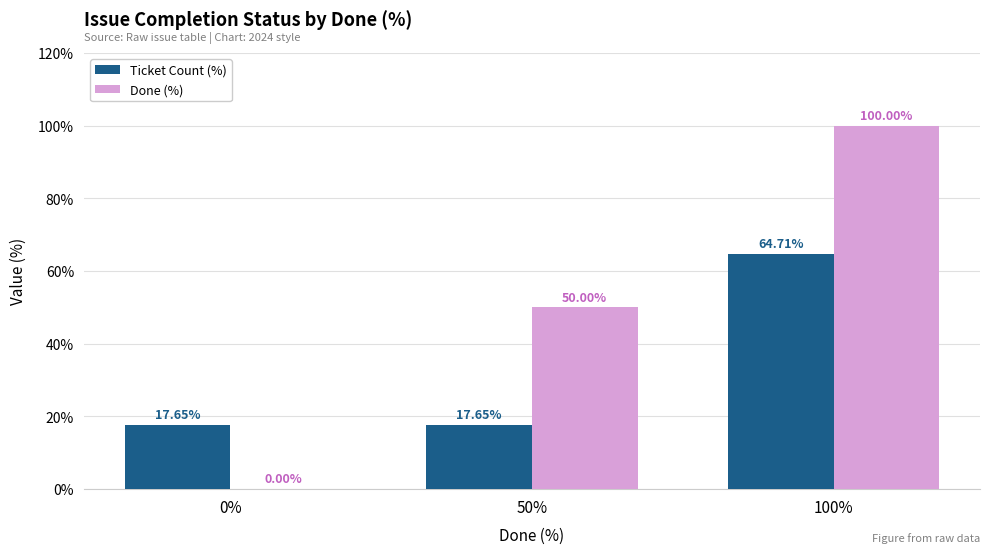

At which category does the chart reach its peak across all series?

100%